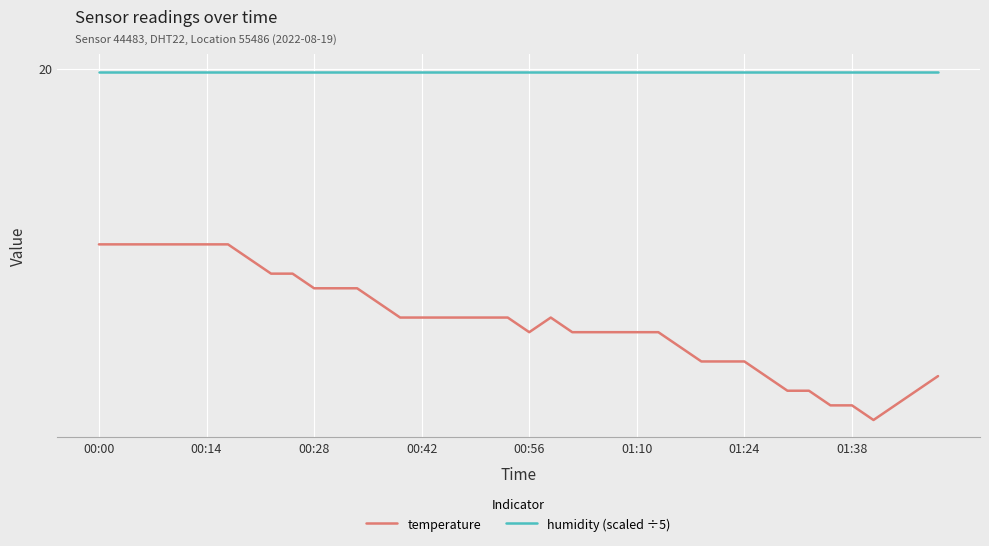

What are all the series names shown in the legend?

temperature, humidity (scaled ÷5)